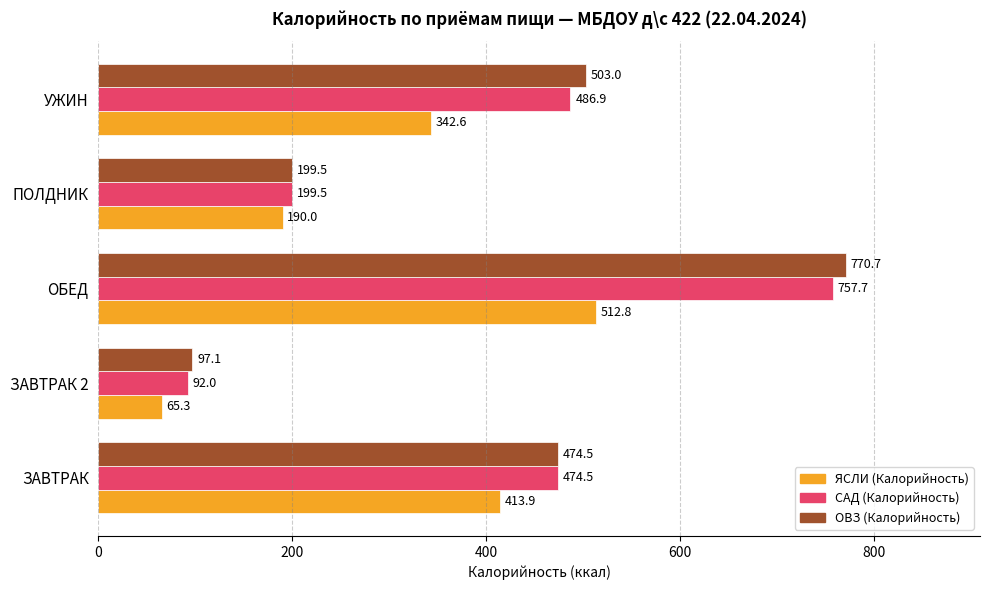

Which series has the largest total across all categories?

ОВЗ (Калорийность)